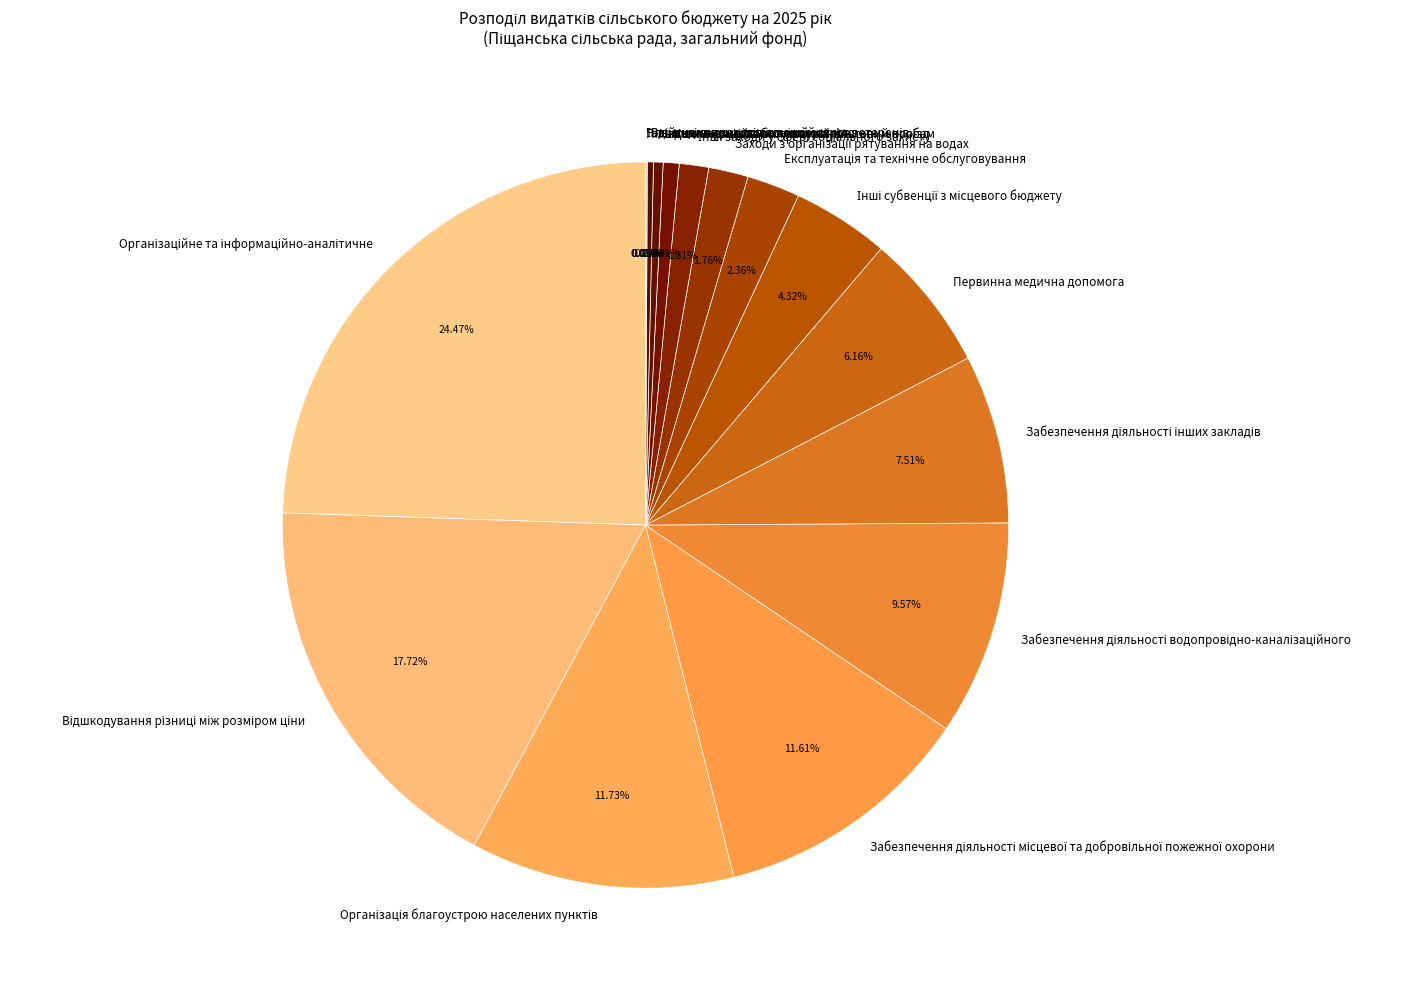

Is there a majority slice in this chart?

No